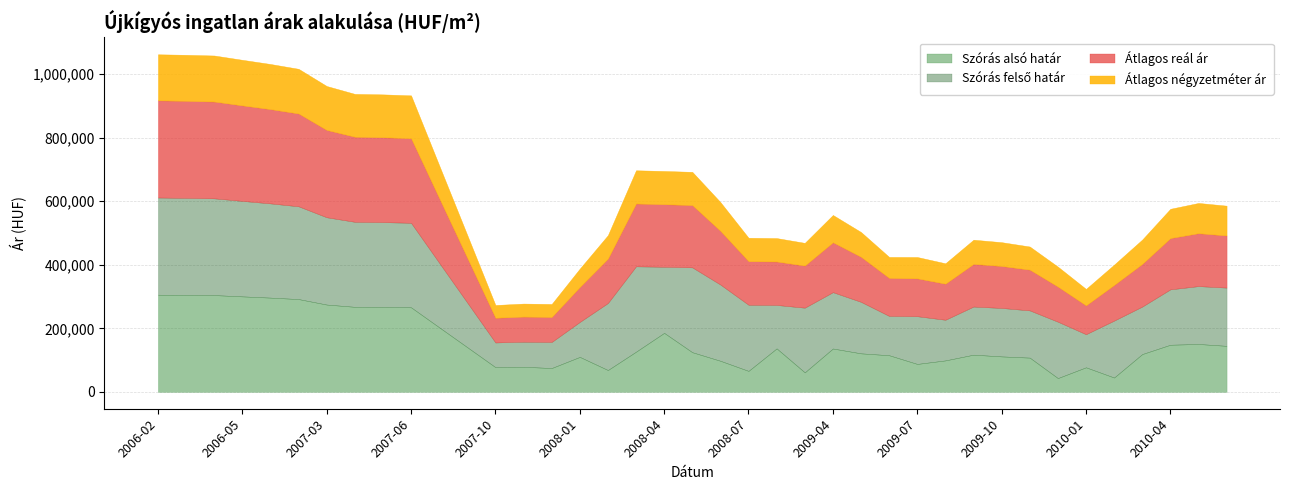

True or false: Szórás alsó határ and Átlagos reál ár intersect in this chart.

False